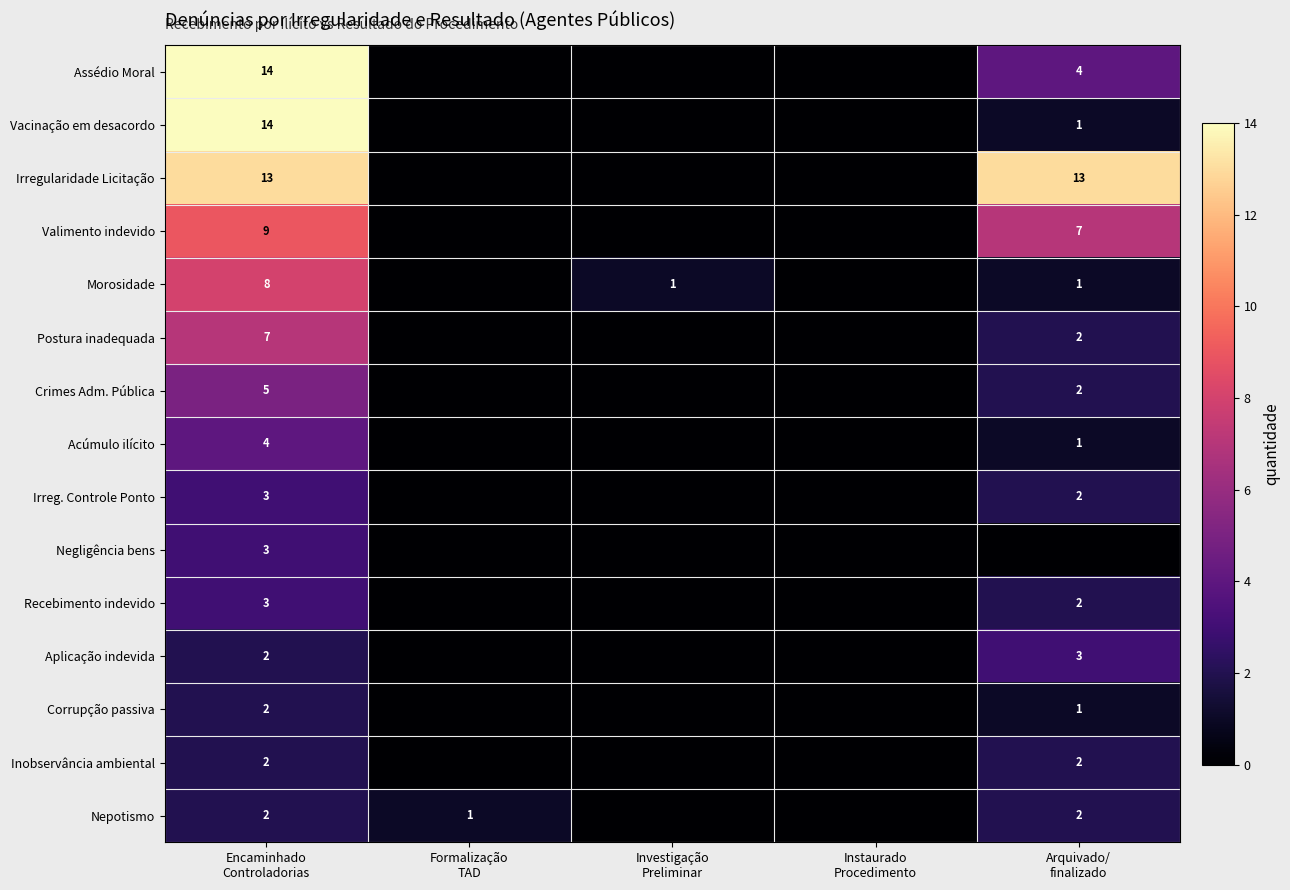

Is the value of Assédio Moral at Investigação Preliminar greater than the value of Corrupção passiva at Investigação Preliminar?

No